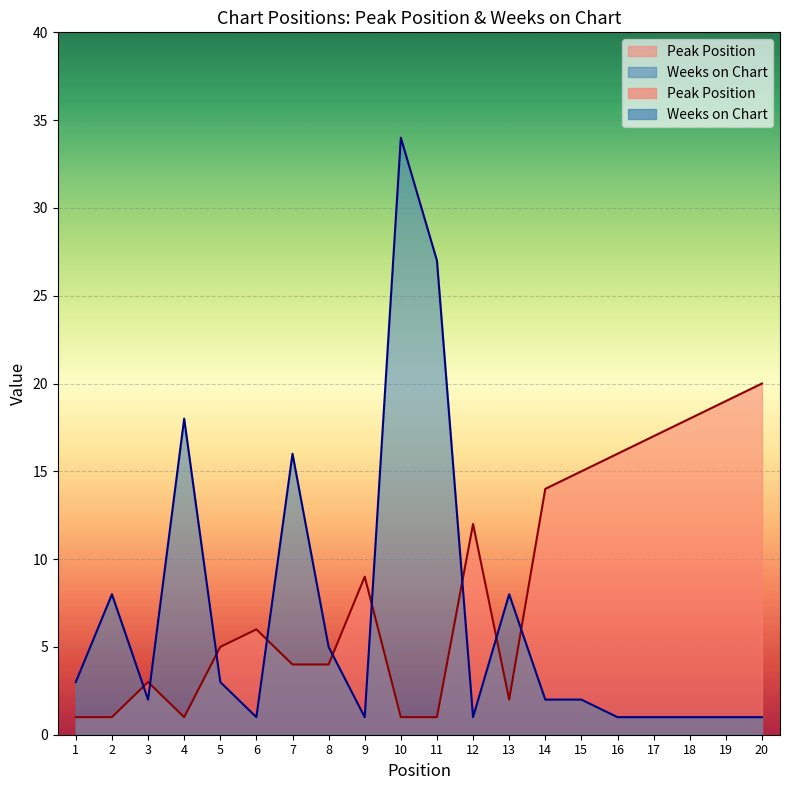

True or false: Peak Position has more than 1 interior local peaks.

True